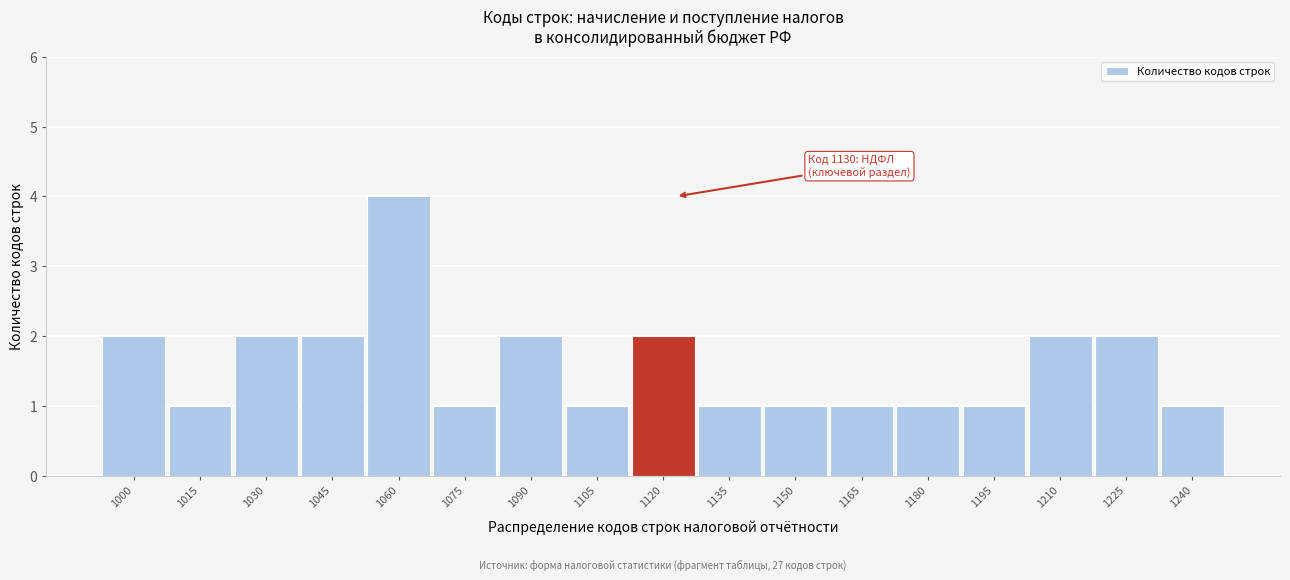

Reading left to right, extract all data points from this chart.

1000=2	1015=1	1030=2	1045=2	1060=4	1075=1	1090=2	1105=1	1120=2	1135=1	1150=1	1165=1	1180=1	1195=1	1210=2	1225=2	1240=1